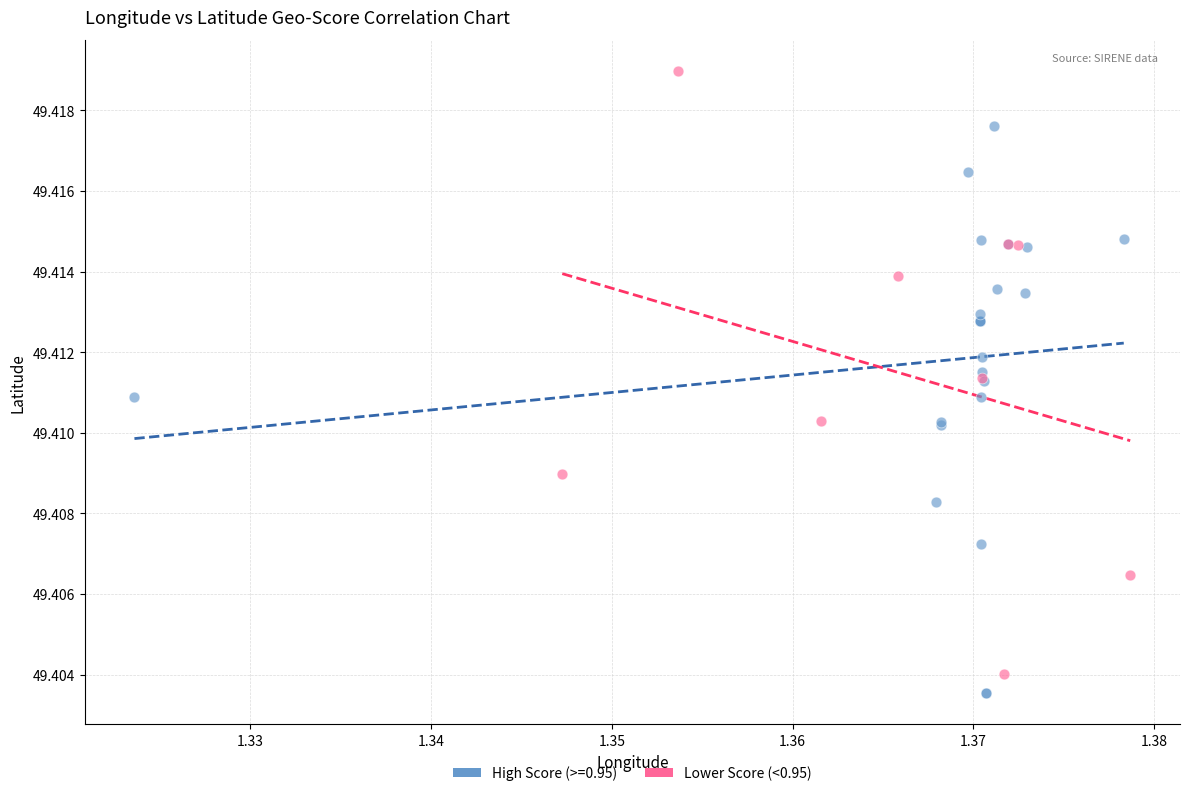

Which series contains the highest Y value?

Lower Score (<0.95)